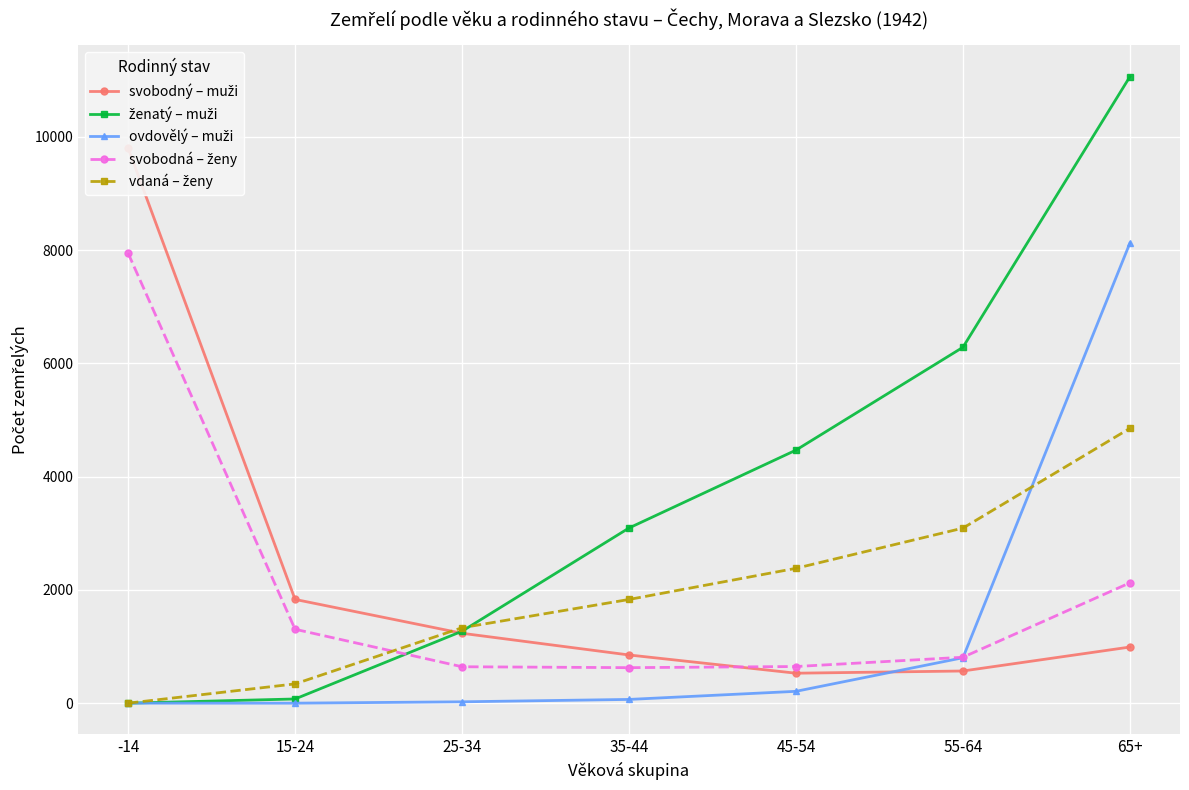

What is the total value across all series at 65+?

27155